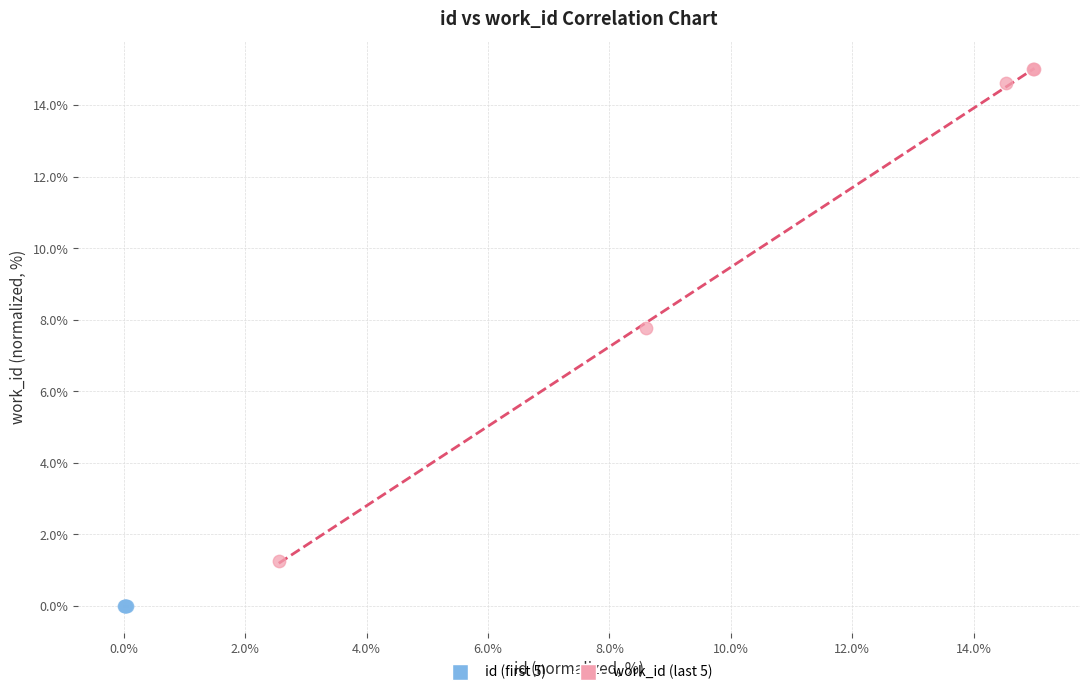

Which series contains the highest Y value?

work_id (last 5)